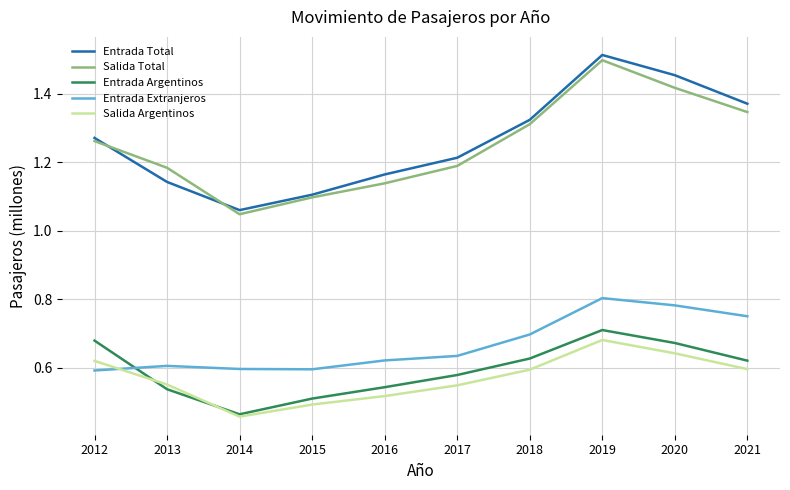

What is the sum of all Entrada Extranjeros values?

6.7